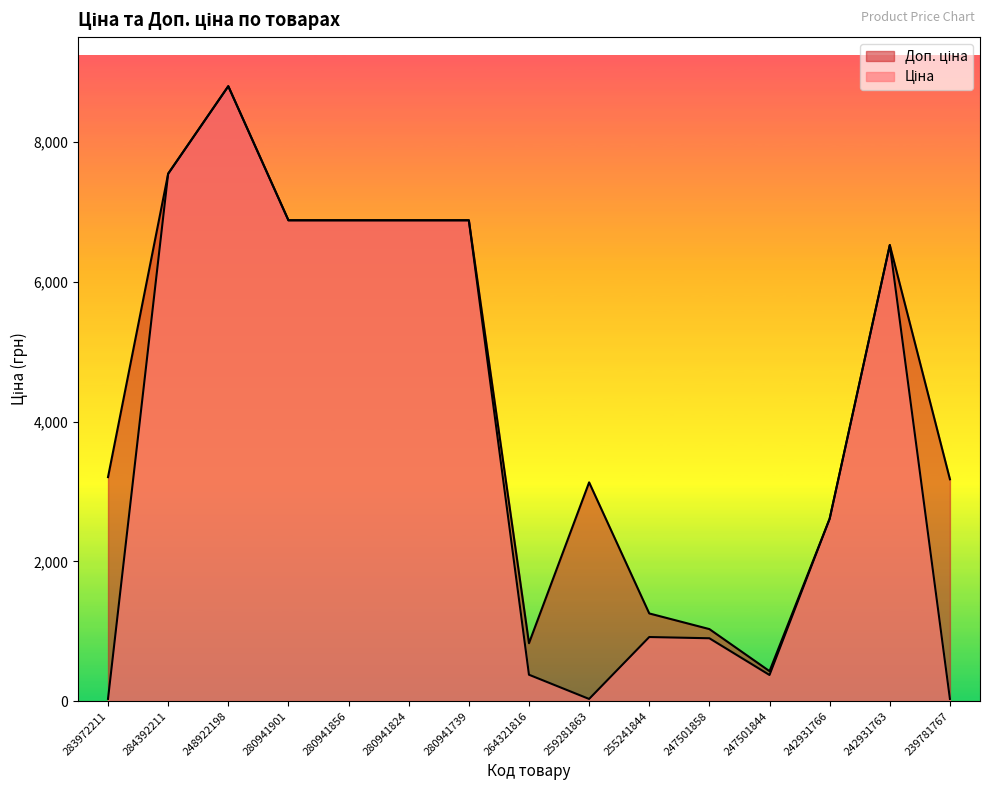

True or false: Ціна and Доп. ціна intersect in this chart.

False